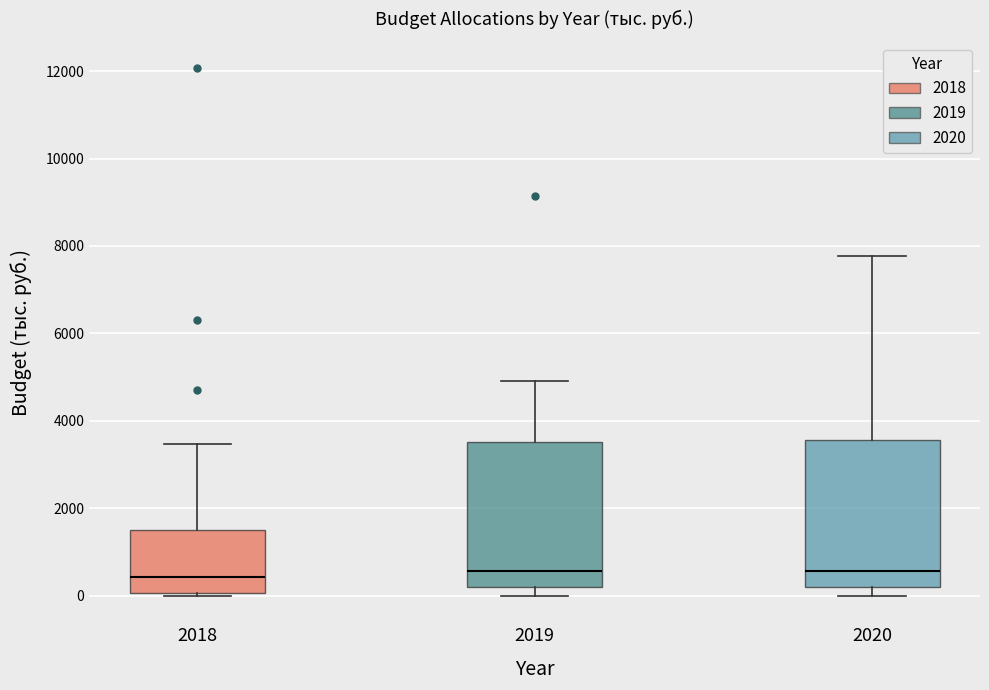

Reading left to right, read every box against the y-axis: the position of its median line, the range the box covers, and the ends of its whiskers. The values are not printed on the chart, so give them approximately, as read against the axis.

2018: median 400, box 0 to 1600, whiskers 0 (just below the box's lower edge) to 3400
2019: median 600, box 200 to 3600, whiskers 0 to 5000
2020: median 600, box 200 to 3600, whiskers 0 to 7800